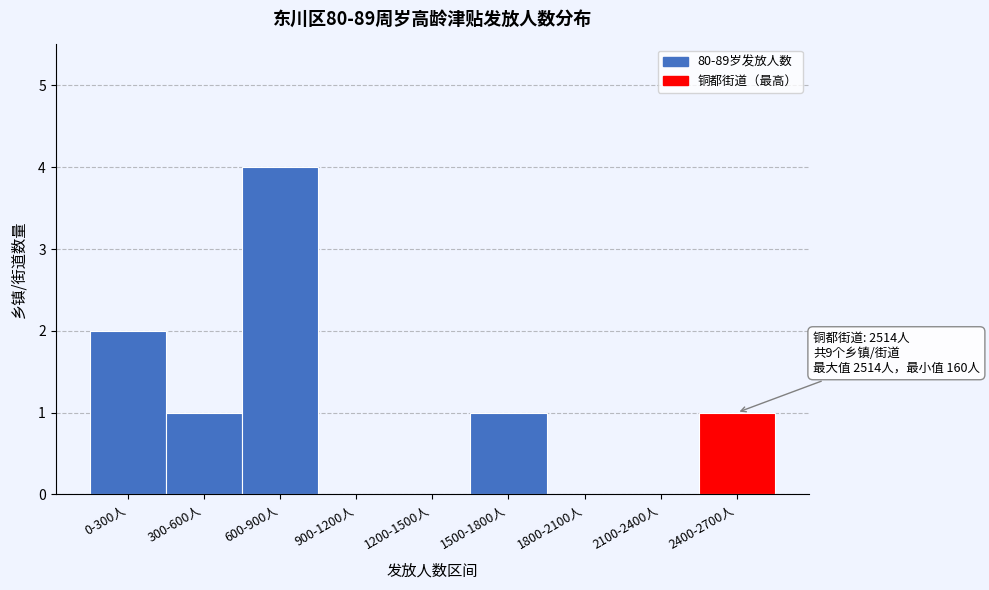

Reading left to right, extract all data points from this chart.

0-300人=2	300-600人=1	600-900人=4	900-1200人=0	1200-1500人=0	1500-1800人=1	1800-2100人=0	2100-2400人=0	2400-2700人=1